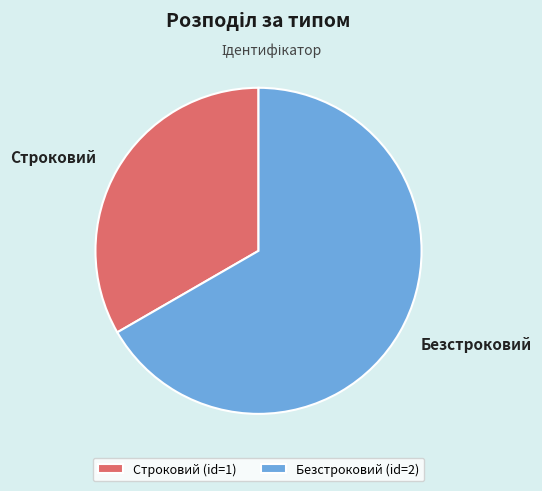

How many slices are in this pie chart?

2